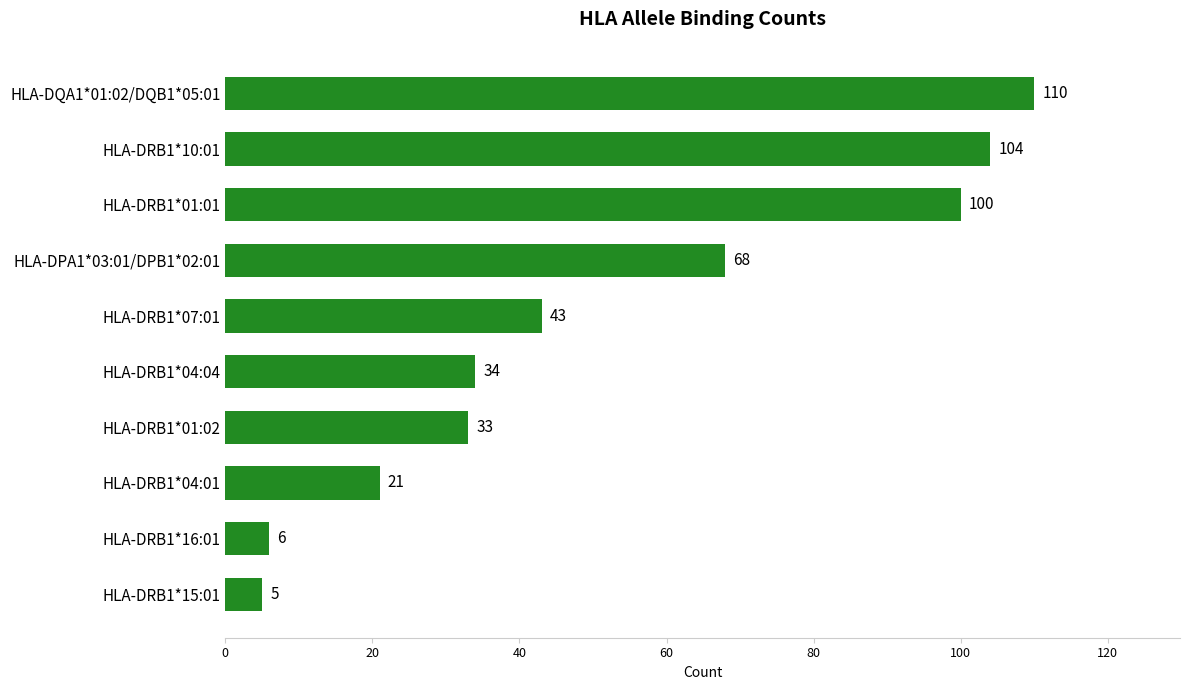

The chart shows a value of 6 at HLA-DRB1*16:01. True or false?

True